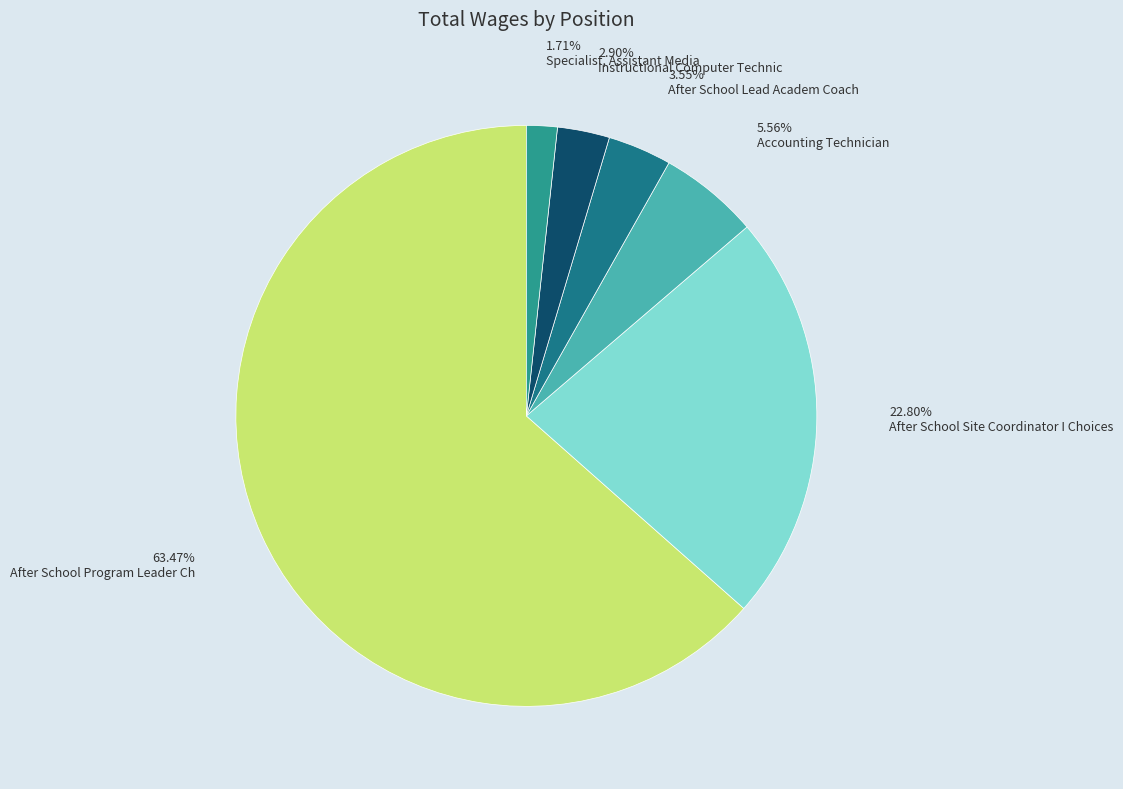

What portion of the pie excludes Specialist, Assistant Media?

98.3%